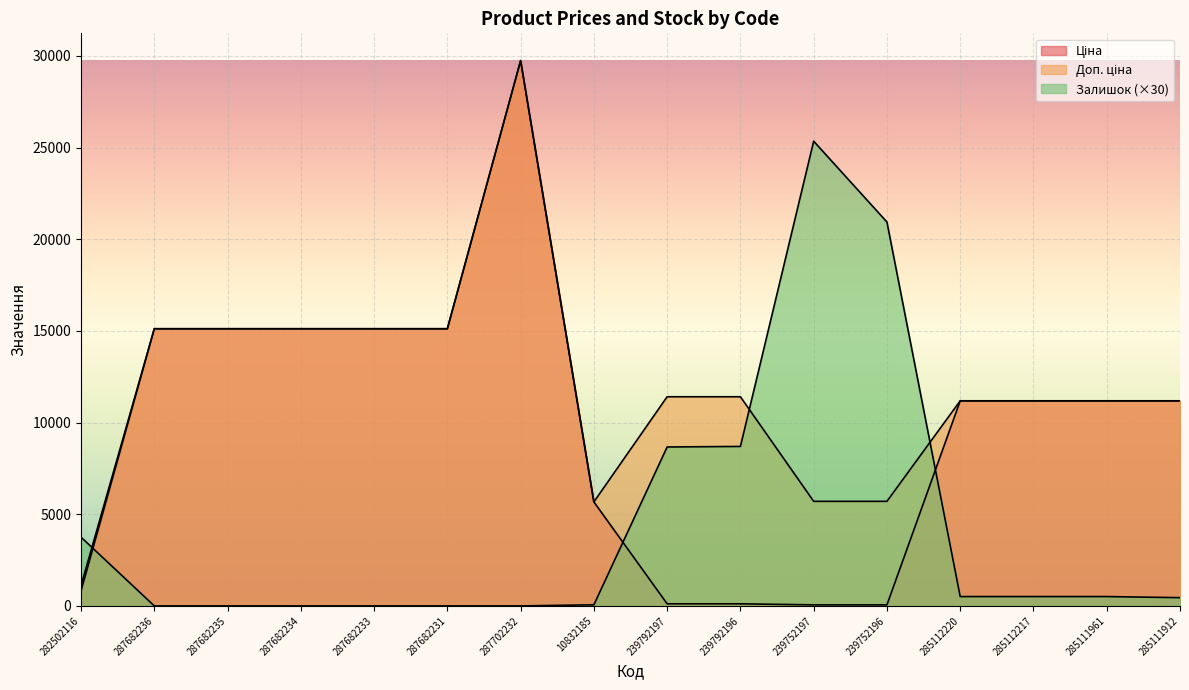

True or false: Доп. ціна has a value of 11410.0 at 239792196.

True